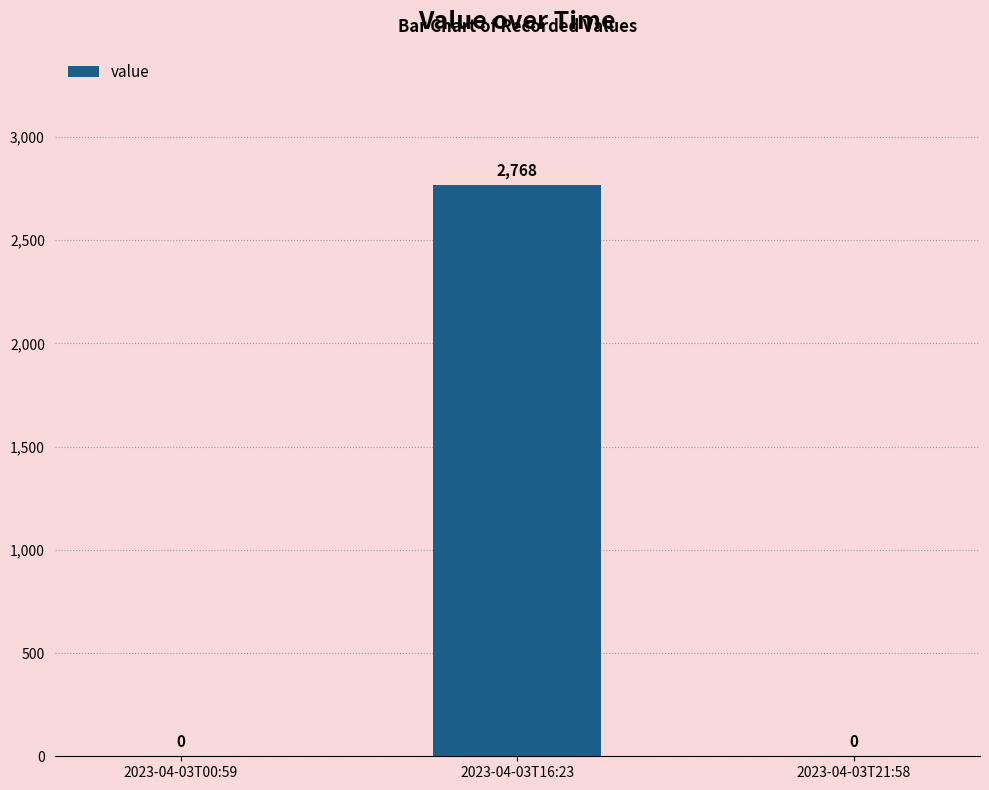

Reading right to left, extract all data points from this chart.

0	2768	0